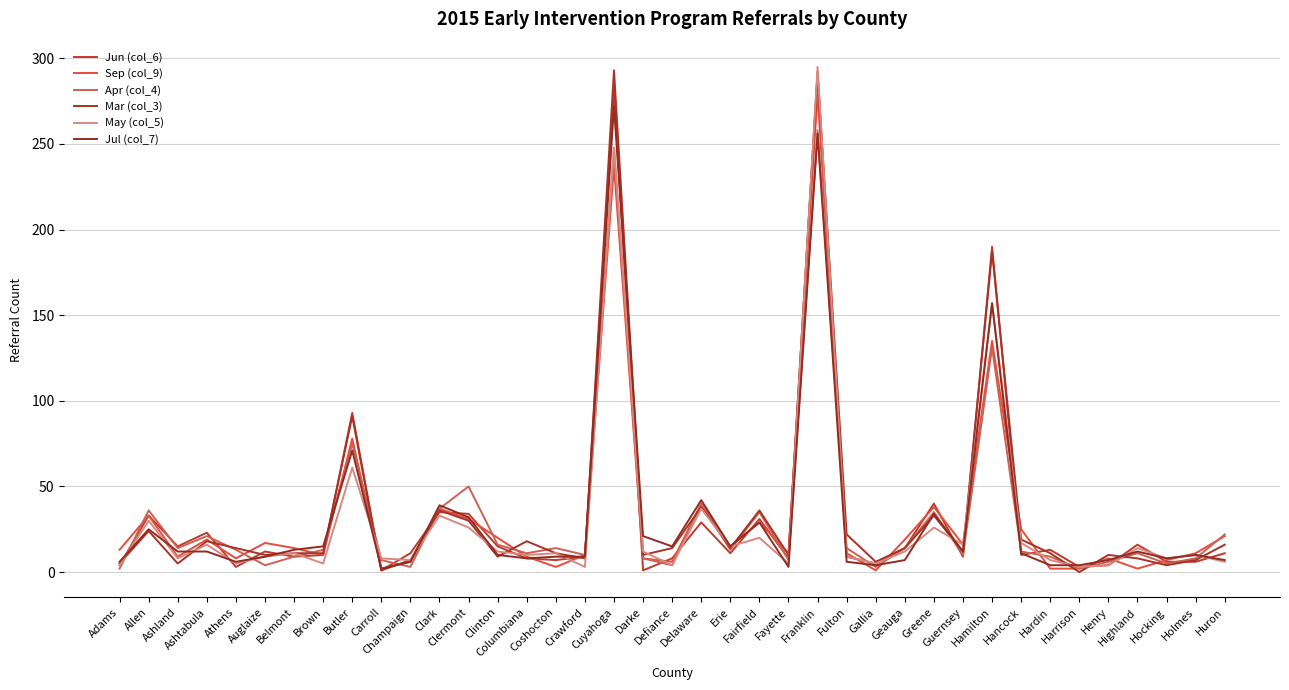

Reading right to left, transcribe all the data shown in this chart.

Jun (col_6): Huron=11	Holmes=6	Hocking=6	Highland=16	Henry=4	Harrison=3	Hardin=13	Hancock=10	Hamilton=190	Guernsey=9	Greene=40	Geauga=14	Gallia=5	Fulton=9	Franklin=292	Fayette=8	Fairfield=31	Erie=11	Delaware=29	Defiance=8	Darke=1	Cuyahoga=282	Crawford=9	Coshocton=7	Columbiana=8	Clinton=15	Clermont=34	Clark=35	Champaign=11	Carroll=1	Butler=93	Brown=10	Belmont=9	Auglaize=12	Athens=3	Ashtabula=23	Ashland=15	Allen=33	Adams=4
Sep (col_9): Huron=21	Holmes=11	Hocking=7	Highland=2	Henry=8	Harrison=2	Hardin=2	Hancock=25	Hamilton=135	Guernsey=16	Greene=38	Geauga=19	Gallia=1	Fulton=11	Franklin=279	Fayette=11	Fairfield=29	Erie=15	Delaware=40	Defiance=6	Darke=8	Cuyahoga=237	Crawford=10	Coshocton=3	Columbiana=9	Clinton=20	Clermont=31	Clark=37	Champaign=6	Carroll=2	Butler=78	Brown=10	Belmont=14	Auglaize=17	Athens=8	Ashtabula=19	Ashland=9	Allen=33	Adams=13
Apr (col_4): Huron=22	Holmes=8	Hocking=5	Highland=11	Henry=6	Harrison=2	Hardin=9	Hancock=12	Hamilton=131	Guernsey=10	Greene=35	Geauga=14	Gallia=3	Fulton=14	Franklin=258	Fayette=7	Fairfield=35	Erie=13	Delaware=40	Defiance=4	Darke=8	Cuyahoga=247	Crawford=10	Coshocton=14	Columbiana=11	Clinton=16	Clermont=50	Clark=37	Champaign=3	Carroll=7	Butler=75	Brown=13	Belmont=9	Auglaize=4	Athens=13	Ashtabula=21	Ashland=14	Allen=36	Adams=2
Mar (col_3): Huron=16	Holmes=7	Hocking=4	Highland=8	Henry=10	Harrison=0	Hardin=11	Hancock=19	Hamilton=187	Guernsey=12	Greene=33	Geauga=14	Gallia=6	Fulton=22	Franklin=291	Fayette=10	Fairfield=36	Erie=14	Delaware=38	Defiance=14	Darke=10	Cuyahoga=293	Crawford=8	Coshocton=11	Columbiana=18	Clinton=9	Clermont=30	Clark=36	Champaign=7	Carroll=1	Butler=91	Brown=11	Belmont=11	Auglaize=10	Athens=14	Ashtabula=18	Ashland=5	Allen=24	Adams=5
May (col_5): Huron=6	Holmes=10	Hocking=8	Highland=14	Henry=4	Harrison=3	Hardin=7	Hancock=17	Hamilton=157	Guernsey=16	Greene=26	Geauga=12	Gallia=5	Fulton=9	Franklin=295	Fayette=5	Fairfield=20	Erie=15	Delaware=37	Defiance=4	Darke=12	Cuyahoga=248	Crawford=3	Coshocton=11	Columbiana=10	Clinton=12	Clermont=26	Clark=33	Champaign=7	Carroll=8	Butler=61	Brown=5	Belmont=11	Auglaize=9	Athens=5	Ashtabula=16	Ashland=8	Allen=30	Adams=4
Jul (col_7): Huron=7	Holmes=10	Hocking=8	Highland=12	Henry=7	Harrison=4	Hardin=4	Hancock=11	Hamilton=157	Guernsey=12	Greene=34	Geauga=7	Gallia=4	Fulton=6	Franklin=256	Fayette=3	Fairfield=29	Erie=15	Delaware=42	Defiance=15	Darke=21	Cuyahoga=272	Crawford=9	Coshocton=9	Columbiana=8	Clinton=10	Clermont=32	Clark=39	Champaign=6	Carroll=2	Butler=71	Brown=15	Belmont=13	Auglaize=9	Athens=6	Ashtabula=12	Ashland=12	Allen=25	Adams=6